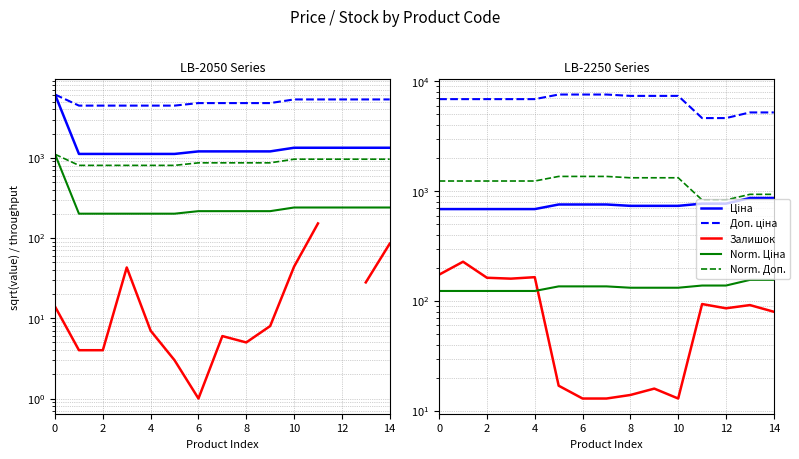

What is the label of the 5th point from the left?

4